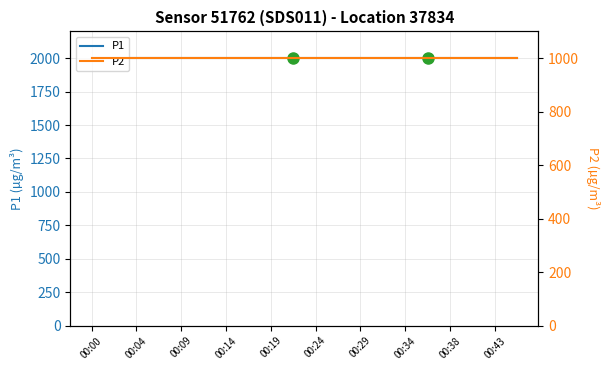

Read the P2 value at 00:43.

999.9